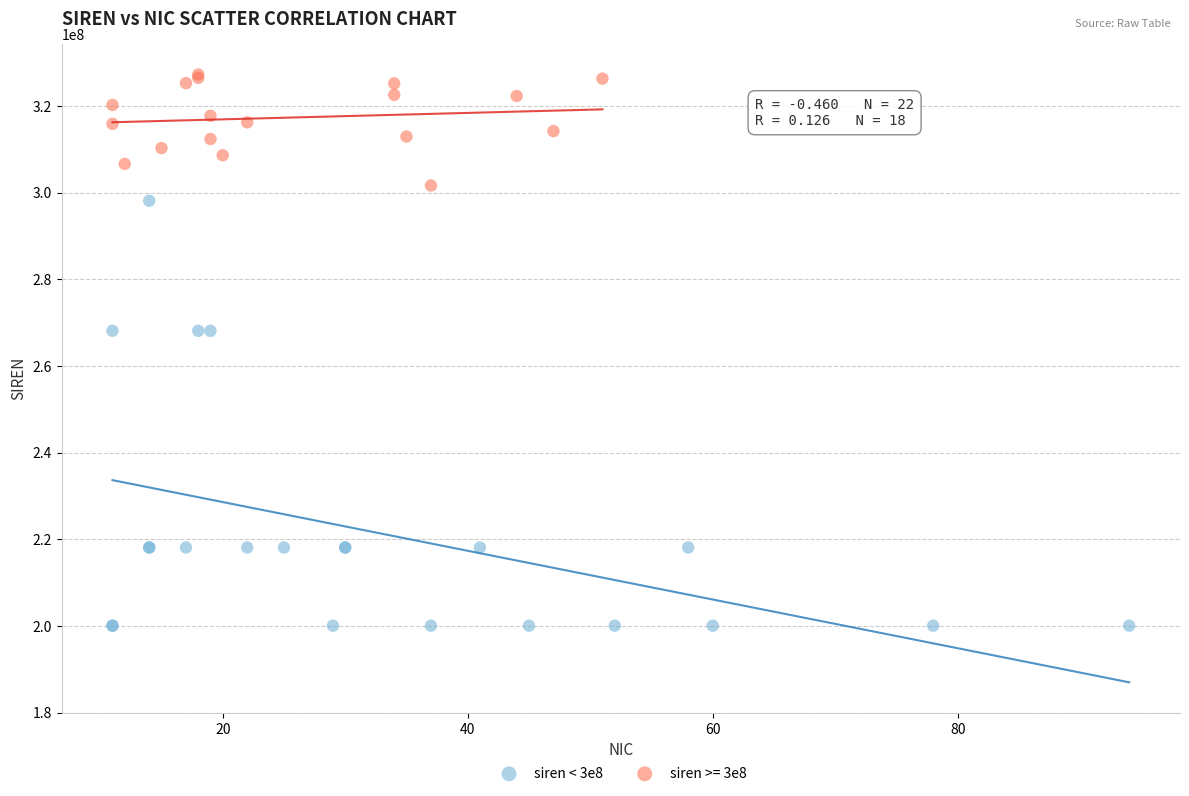

Which series contains the highest Y value?

siren >= 3e8